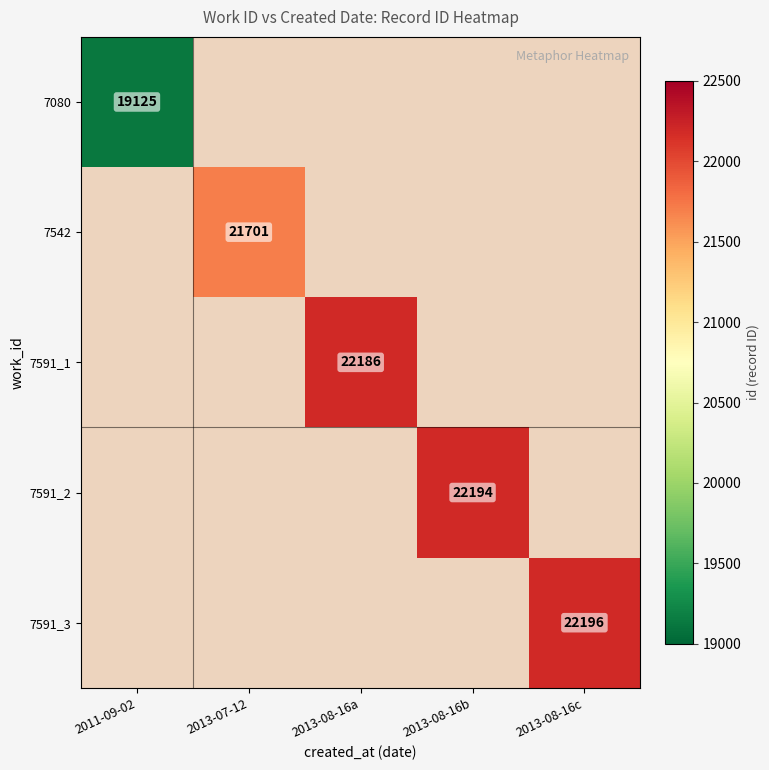

Between 2011-09-02 and 2013-07-12, which is larger?

2013-07-12